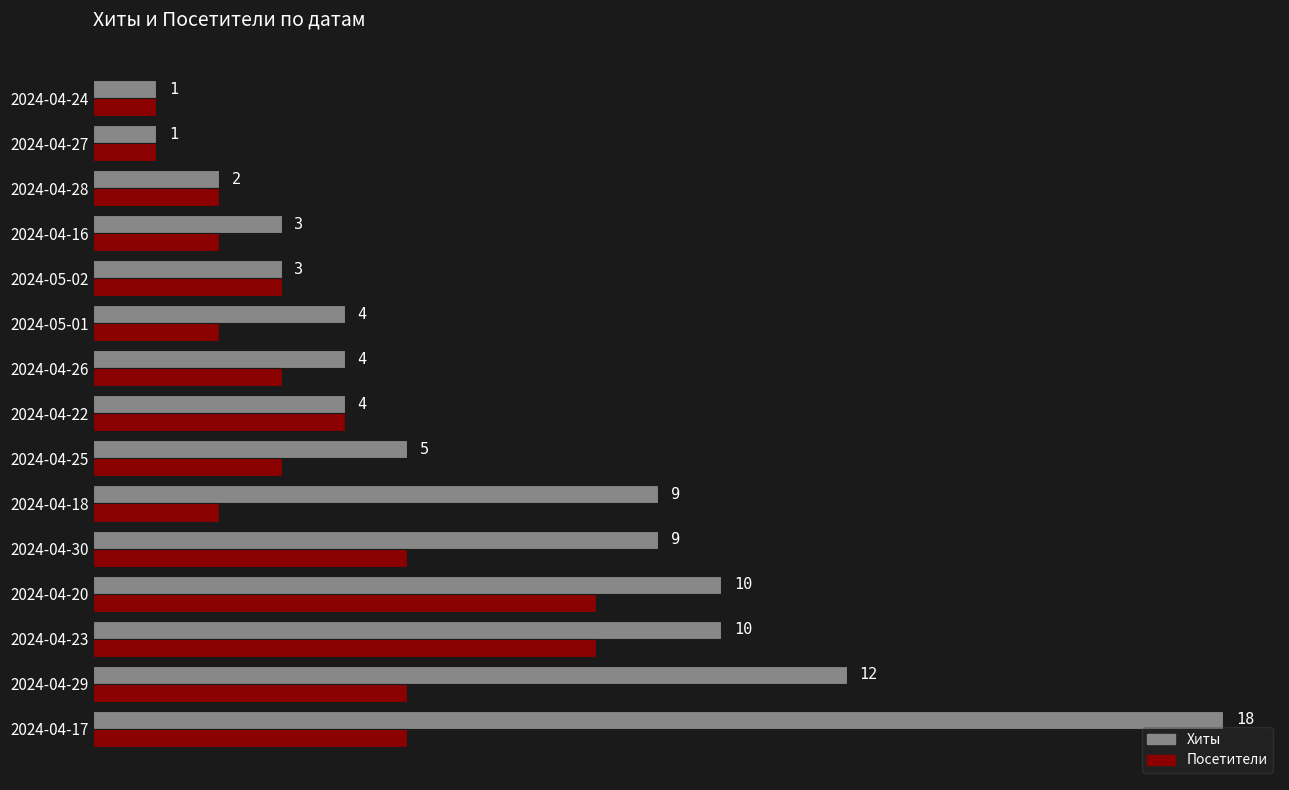

Where is Посетители nearest to the value 4?

2024-04-22